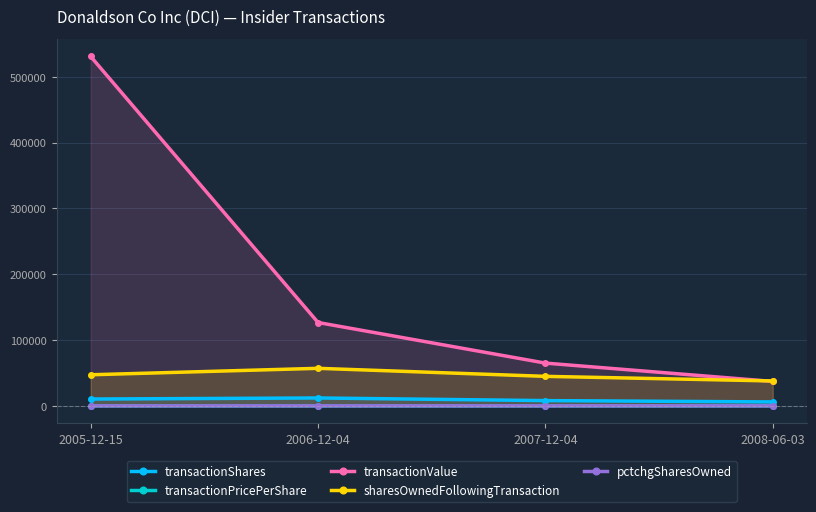

The sharesOwnedFollowingTransaction series shows 14816.5 at 2007-12-04. True or false?

False